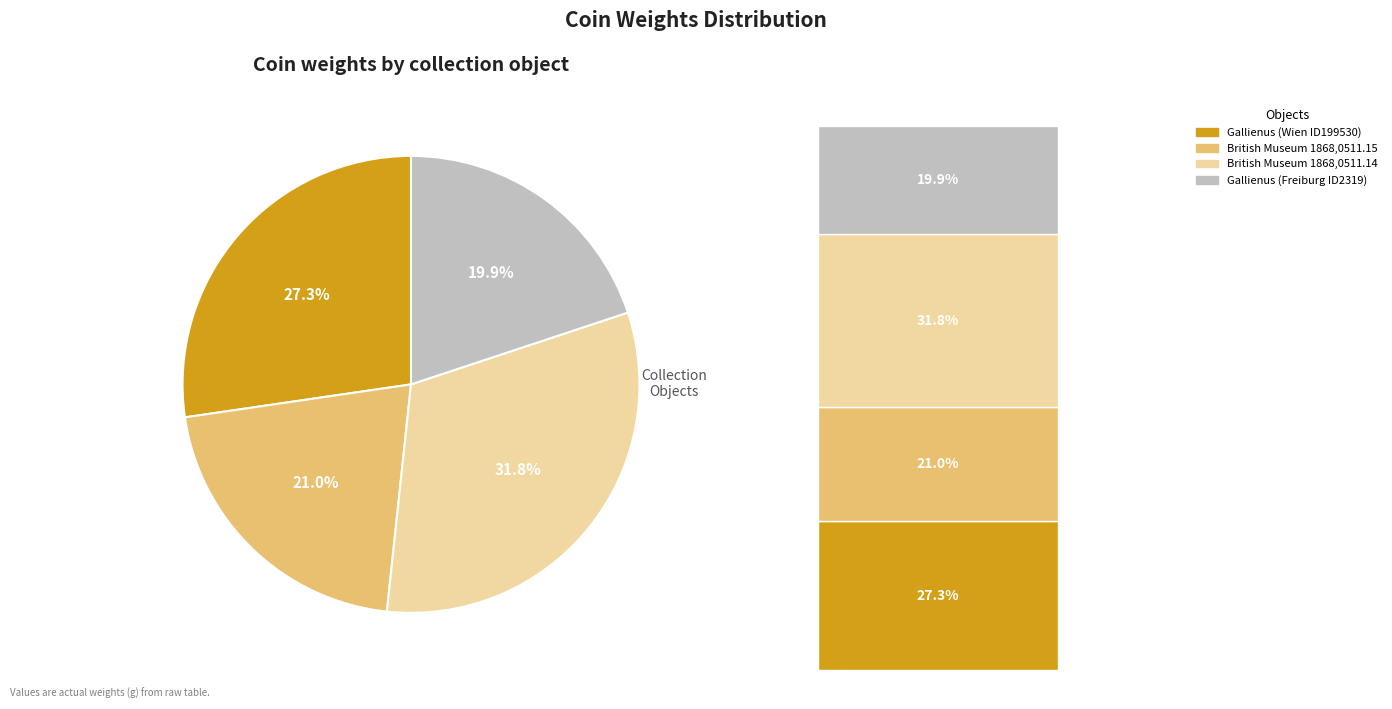

Is it true that British Museum 1868,0511.14 is 21% of the pie?

False